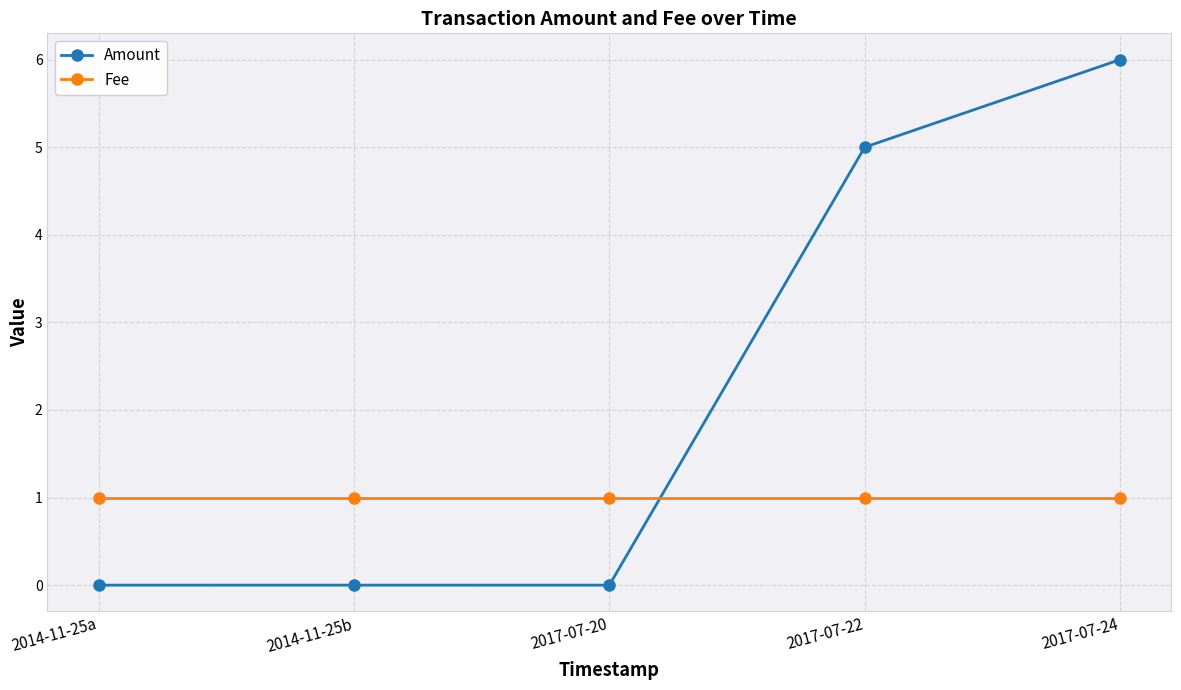

Which series changed the most between 2014-11-25b and 2017-07-24?

Amount